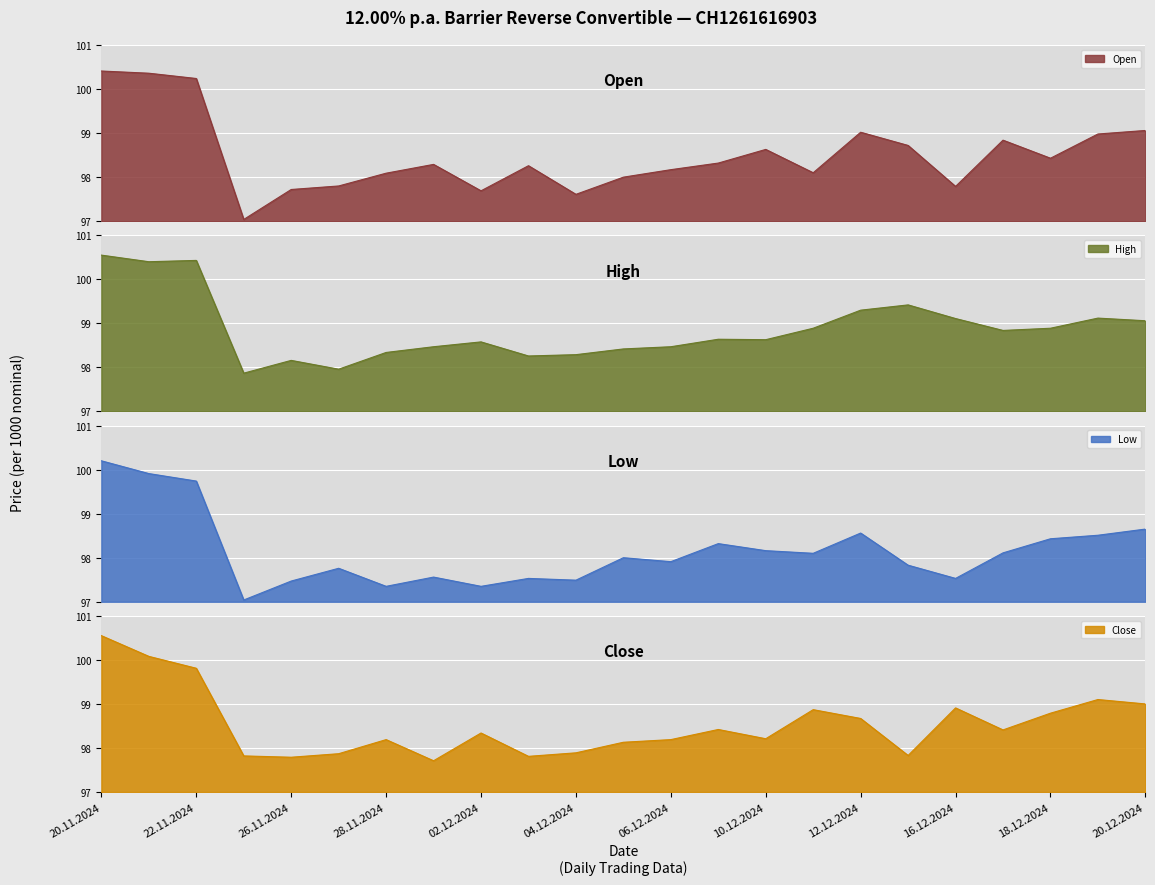

Which category has the highest value in the High series?

20.11.2024